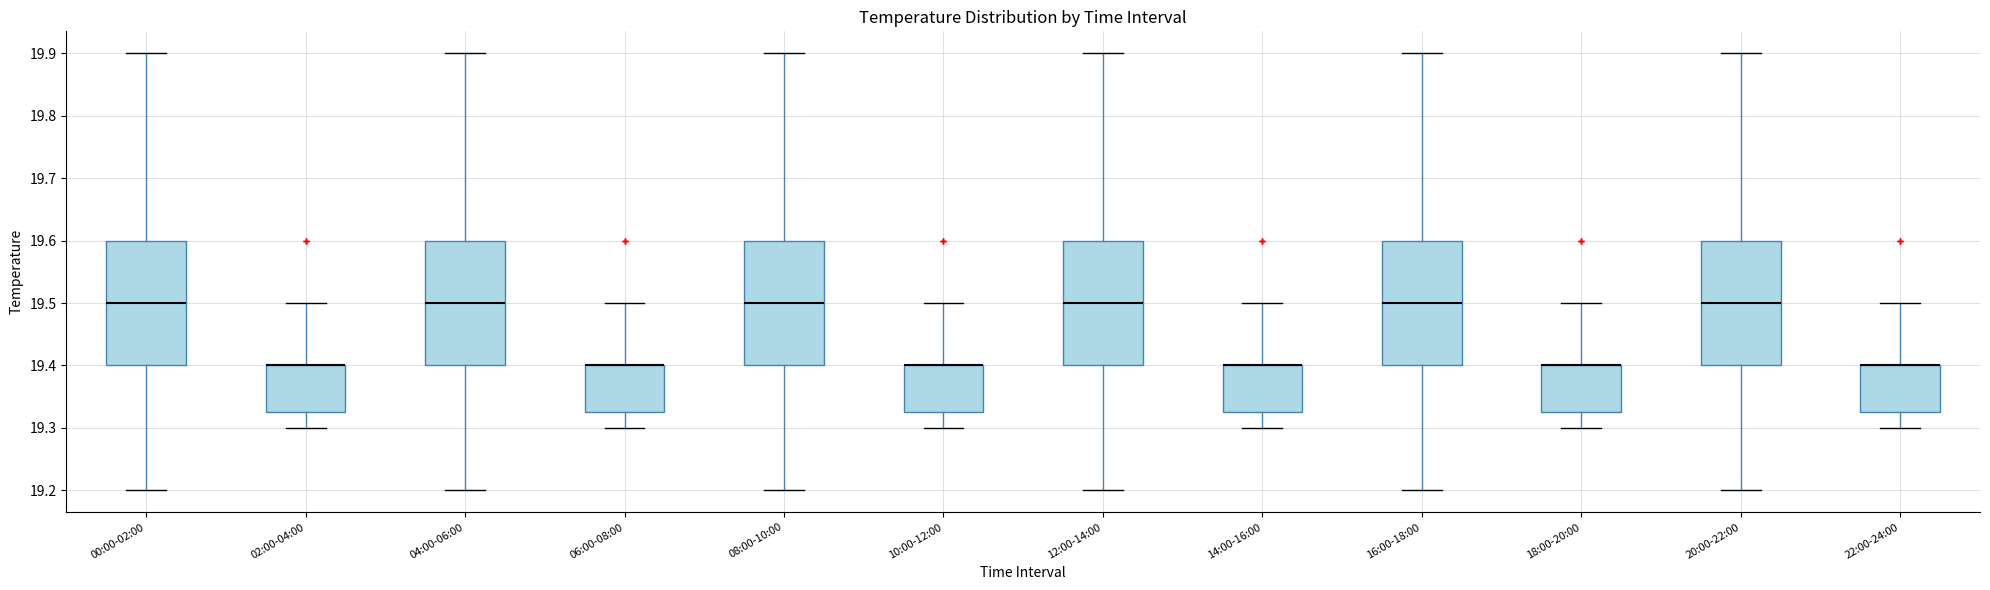

Where is the upper edge of the box for 16:00-18:00 on the y-axis? The values are not printed on the chart, so give them approximately, as read against the axis.

19.60